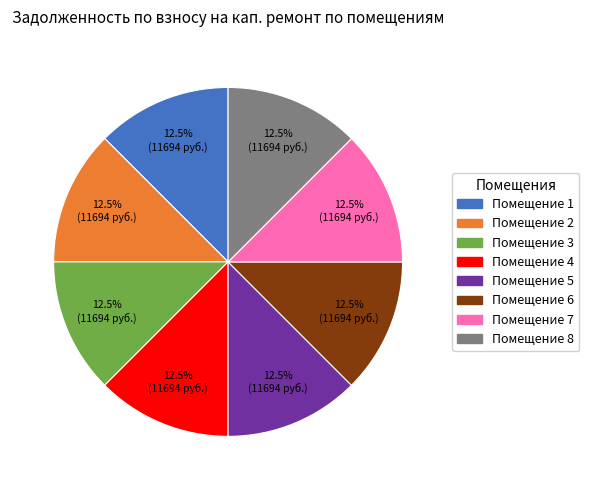

Is there any slice that represents more than half of the pie?

No